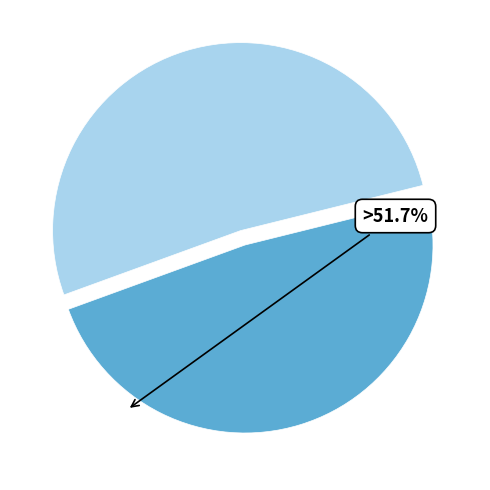

Is it true that 380475 is 38% of the pie?

False